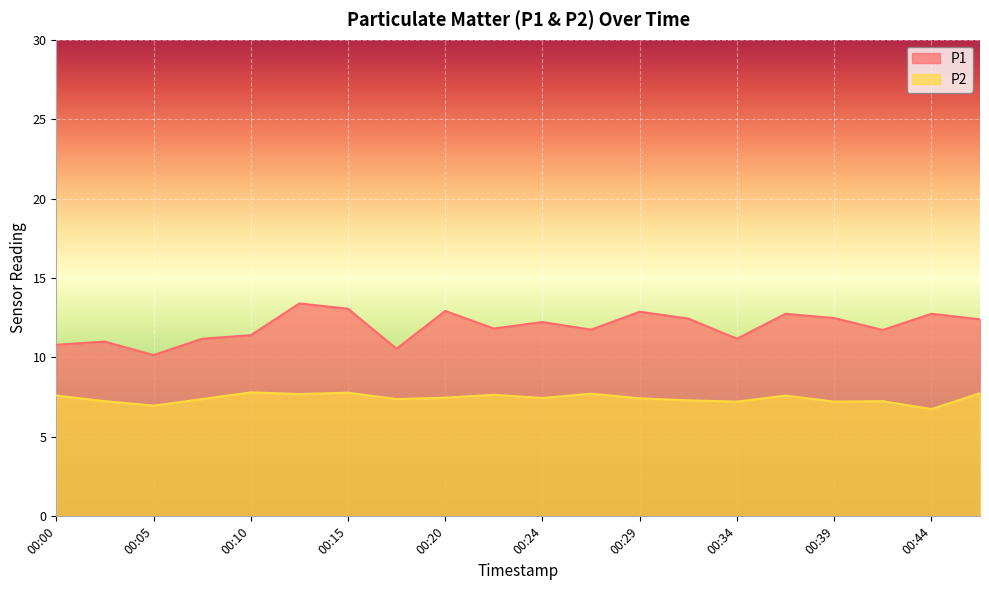

Reading left to right, list all the values displayed in this chart.

P1: 10.8	11.0	10.2	11.2	11.4	13.4	13.1	10.6	12.9	11.8	12.2	11.8	12.9	12.4	11.2	12.8	12.5	11.7	12.8	12.4
P2: 7.6	7.2	7.0	7.4	7.8	7.7	7.8	7.4	7.5	7.7	7.5	7.7	7.4	7.3	7.2	7.6	7.2	7.2	6.8	7.8